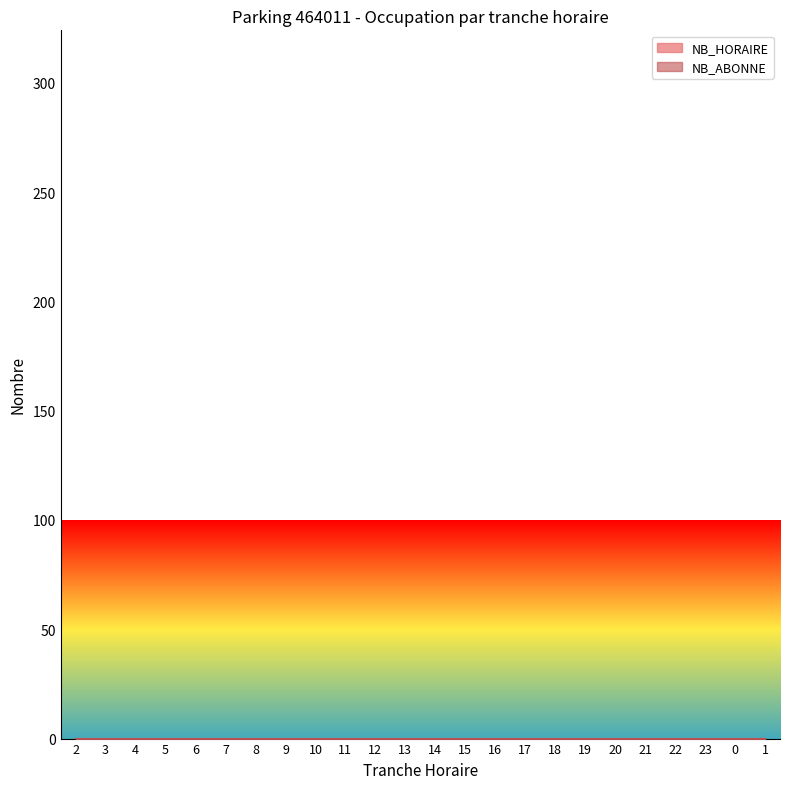

Rank the categories by NB_HORAIRE value from lowest to highest.

2, 3, 4, 5, 6, 7, 8, 9, 10, 11, 12, 13, 14, 15, 16, 17, 18, 19, 20, 21, 22, 23, 0, 1